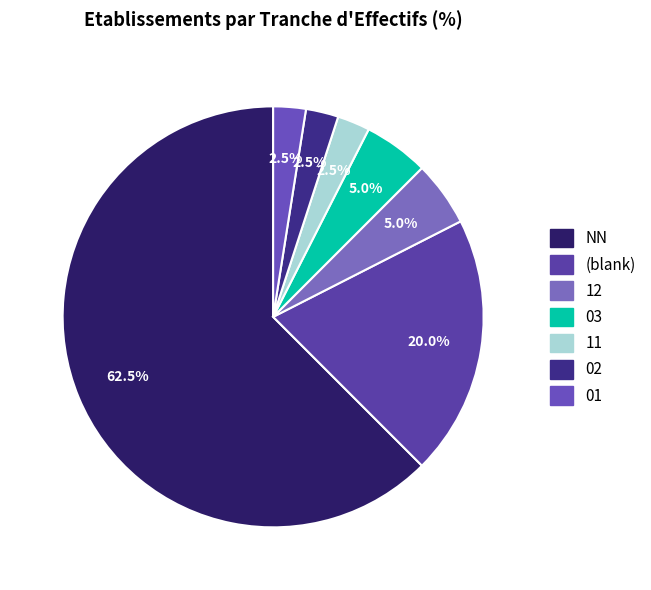

Is the sum of 12 and 02 greater than half?

No